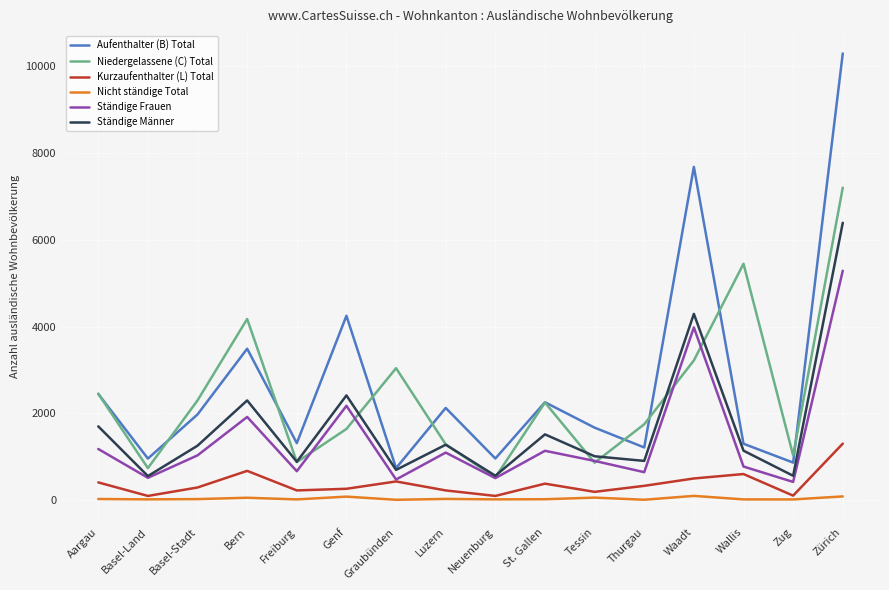

What is the sum of the Nicht ständige Total values at Basel-Stadt and Basel-Land?

34